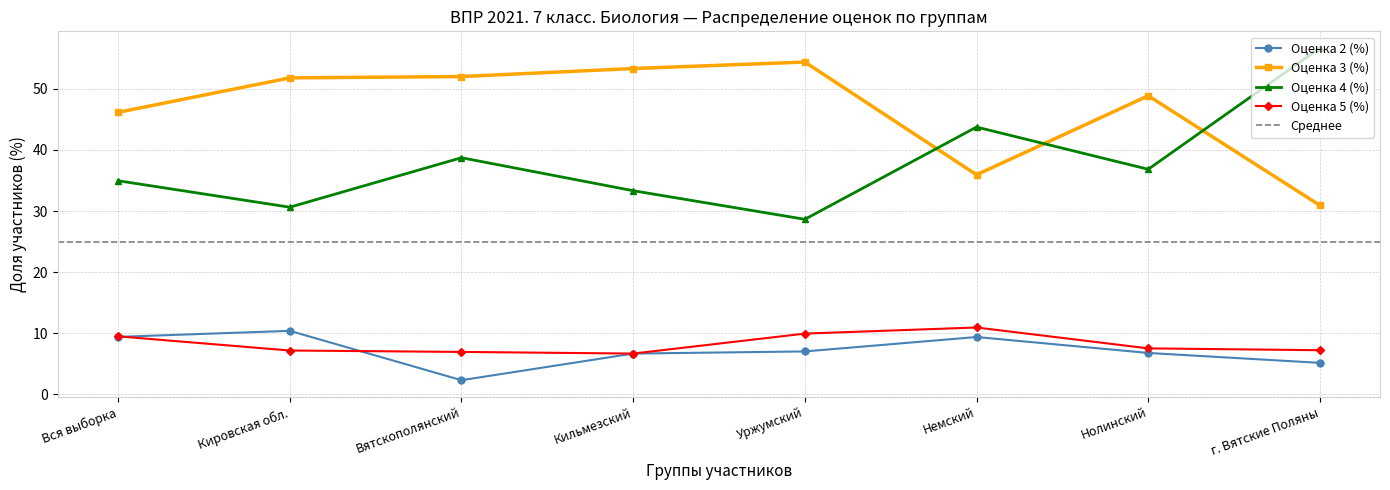

What is the value of the Оценка 4 (%) point at the 2nd from the left?

30.6